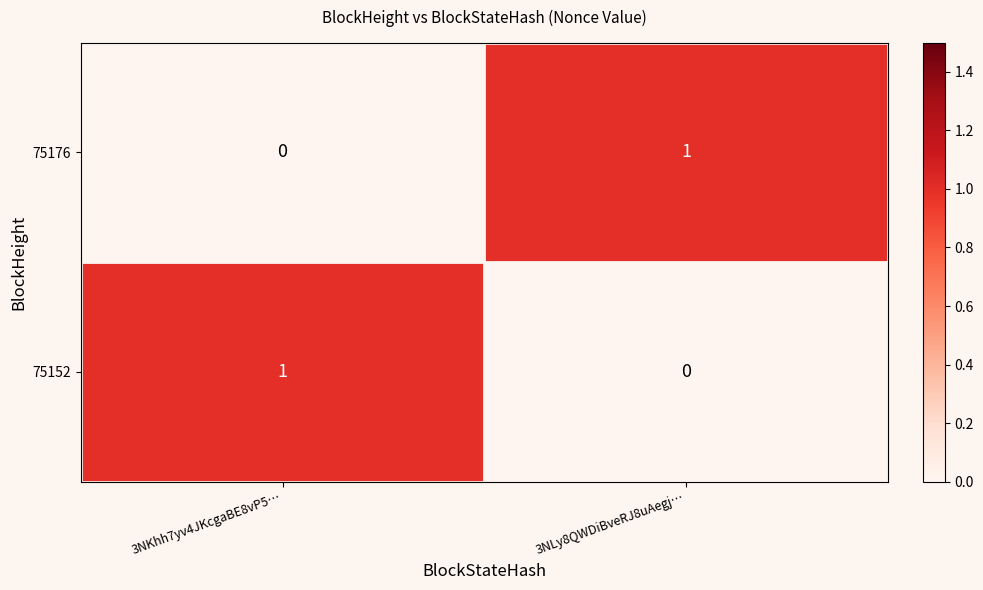

Is the value of 75152 at 3NLy8QWDiBveRJ8uAegj… greater than the value of 75176 at 3NLy8QWDiBveRJ8uAegj…?

No